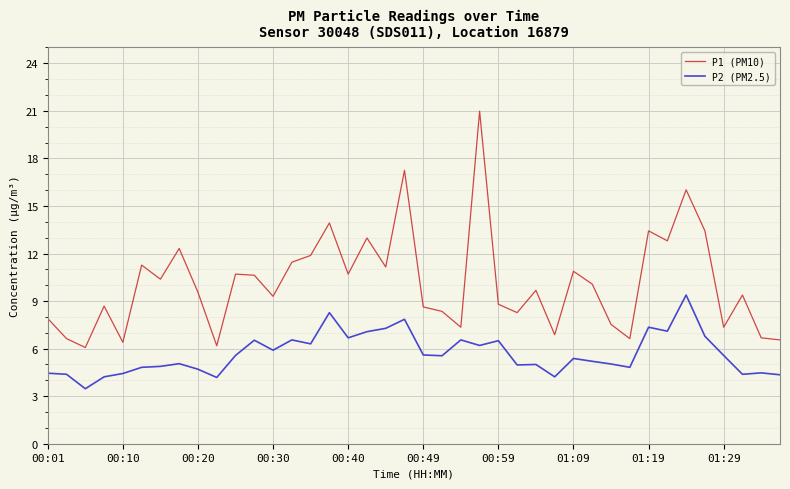

Which series has the largest total across all categories?

P1 (PM10)